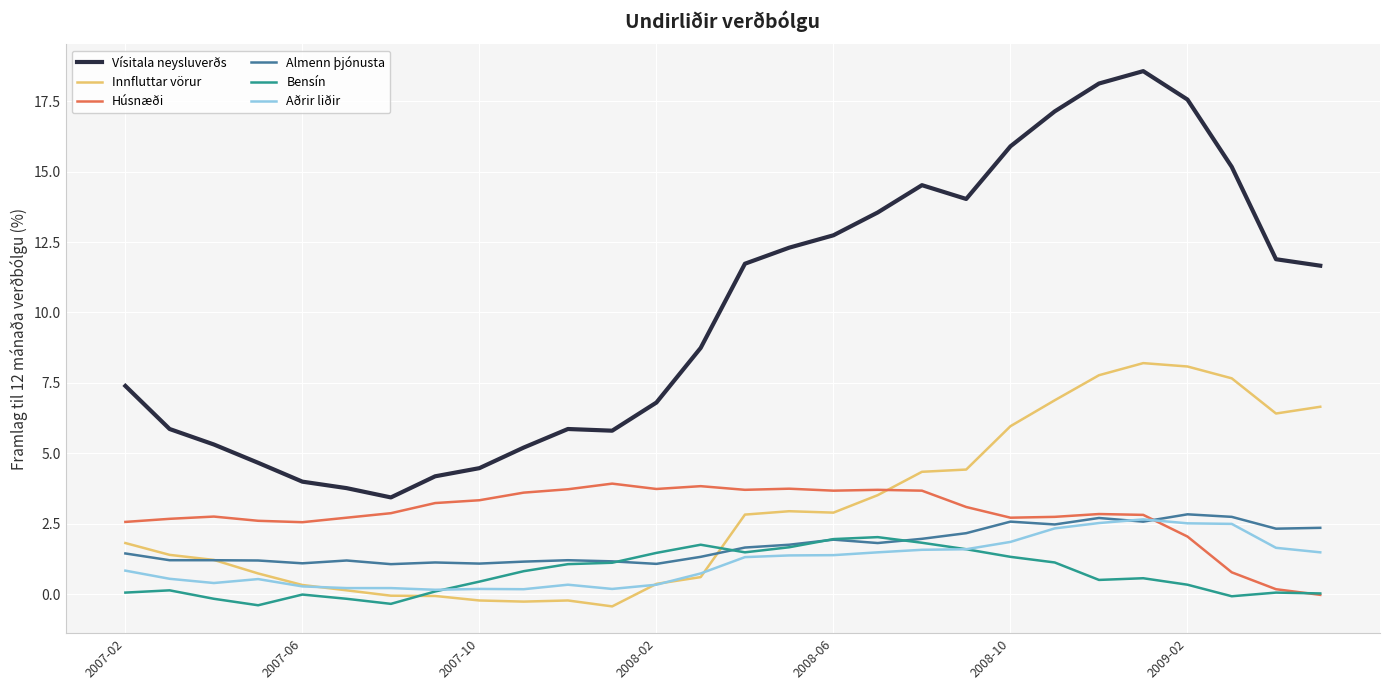

Which series has the widest spread of values?

Vísitala neysluverðs